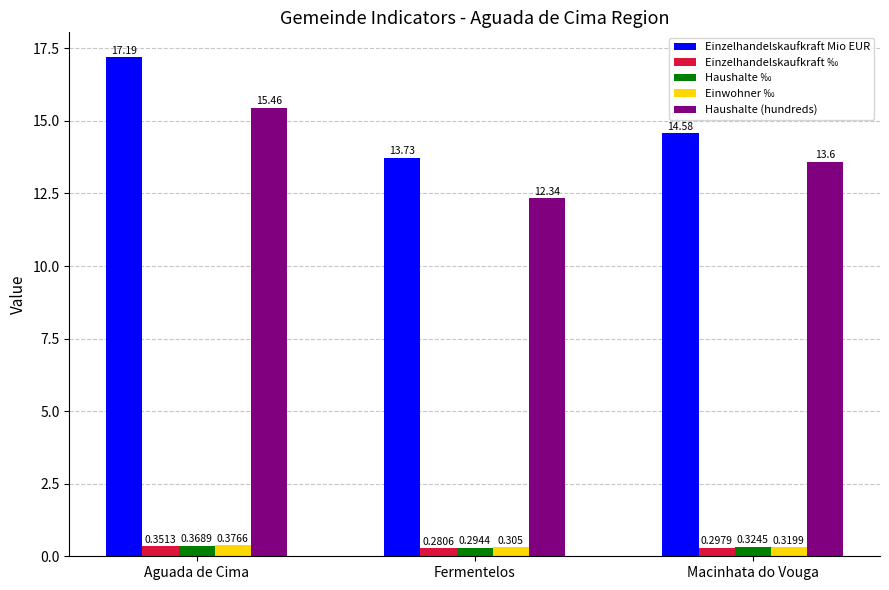

What is the label of the 3rd bar from the left?

Macinhata do Vouga